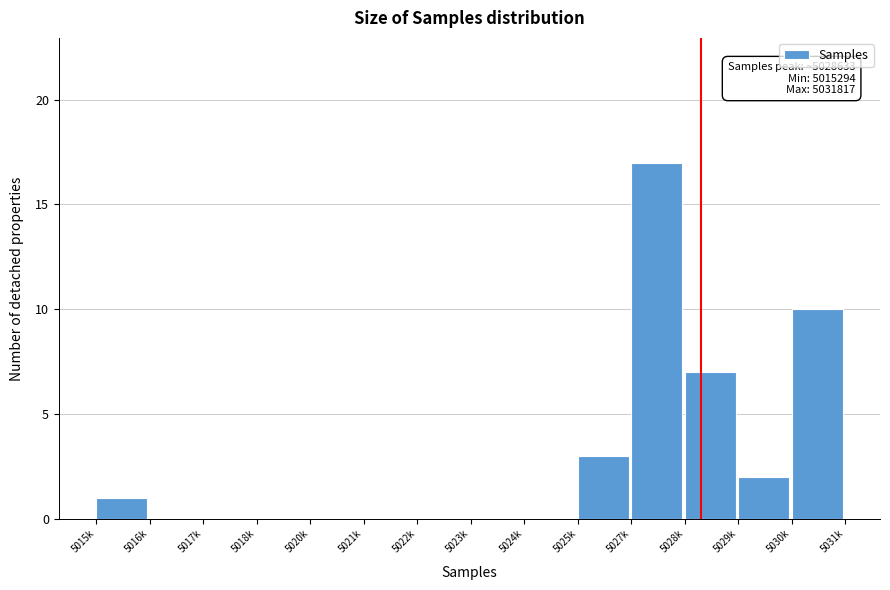

Reading right to left, what are all the values shown in this chart?

5030k=10	5029k=2	5028k=7	5027k=17	5025k=3	5024k=0	5023k=0	5022k=0	5021k=0	5020k=0	5018k=0	5017k=0	5016k=0	5015k=1